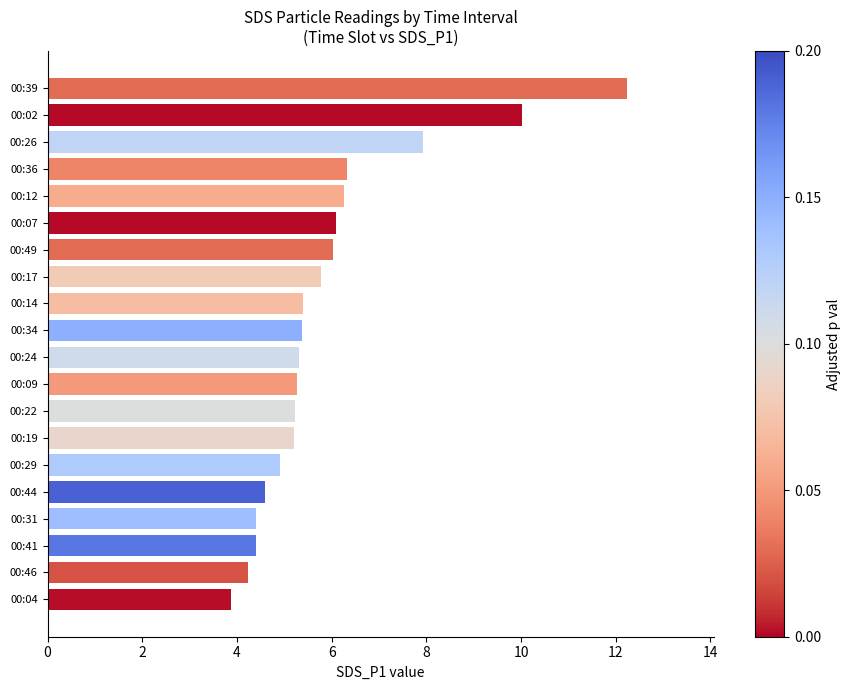

What is the approximate value at 00:41?

4.4